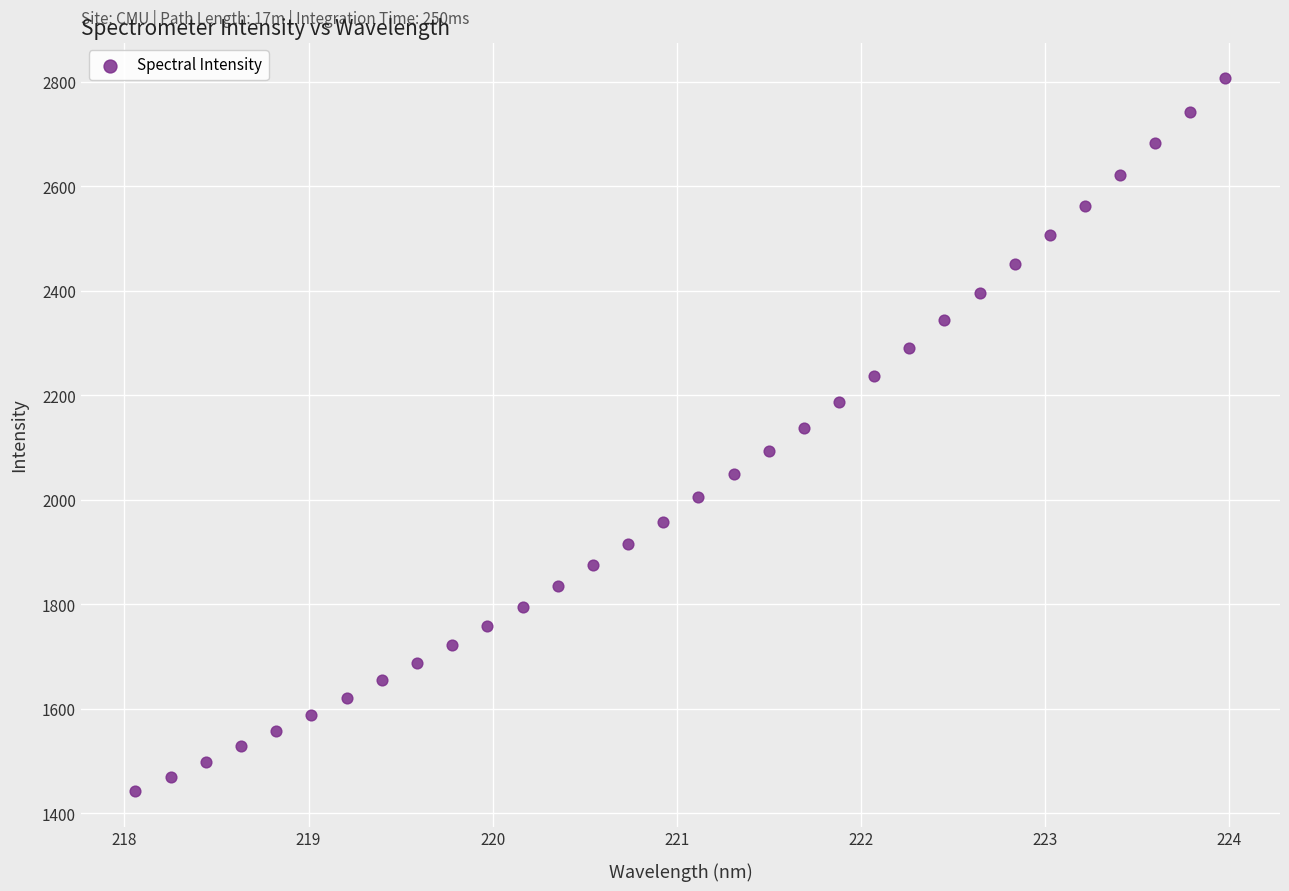

What is the range of Y values (max minus min)?

1363.6